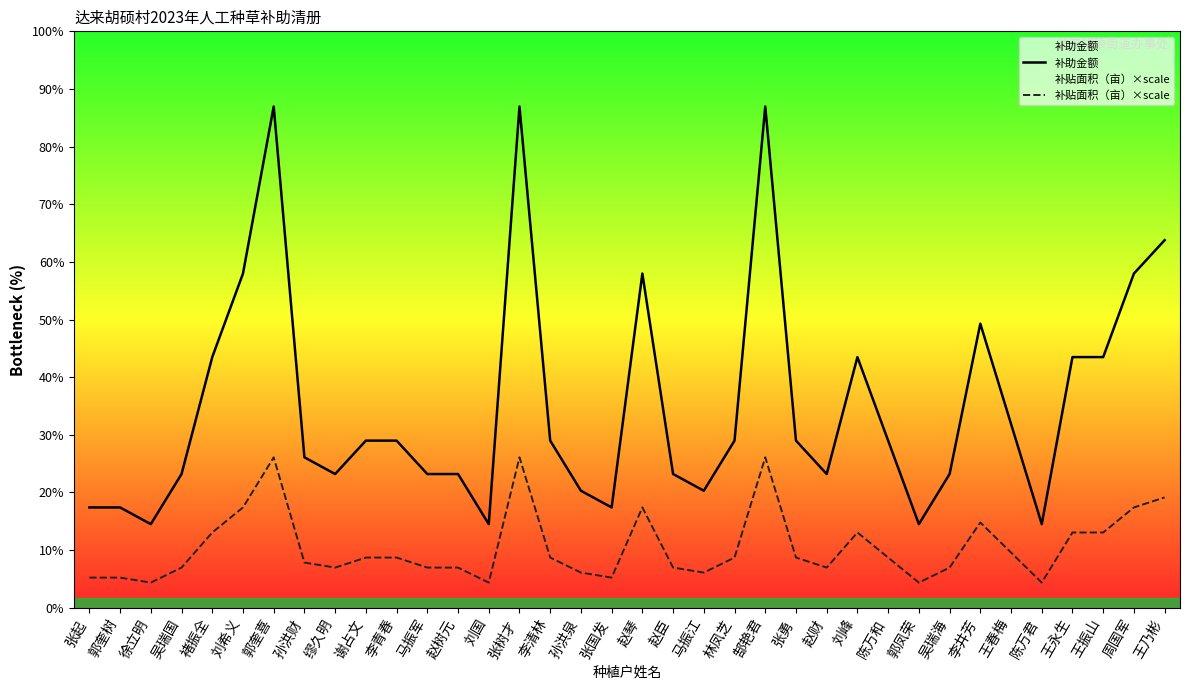

What is the minimum value shown in the chart?

360